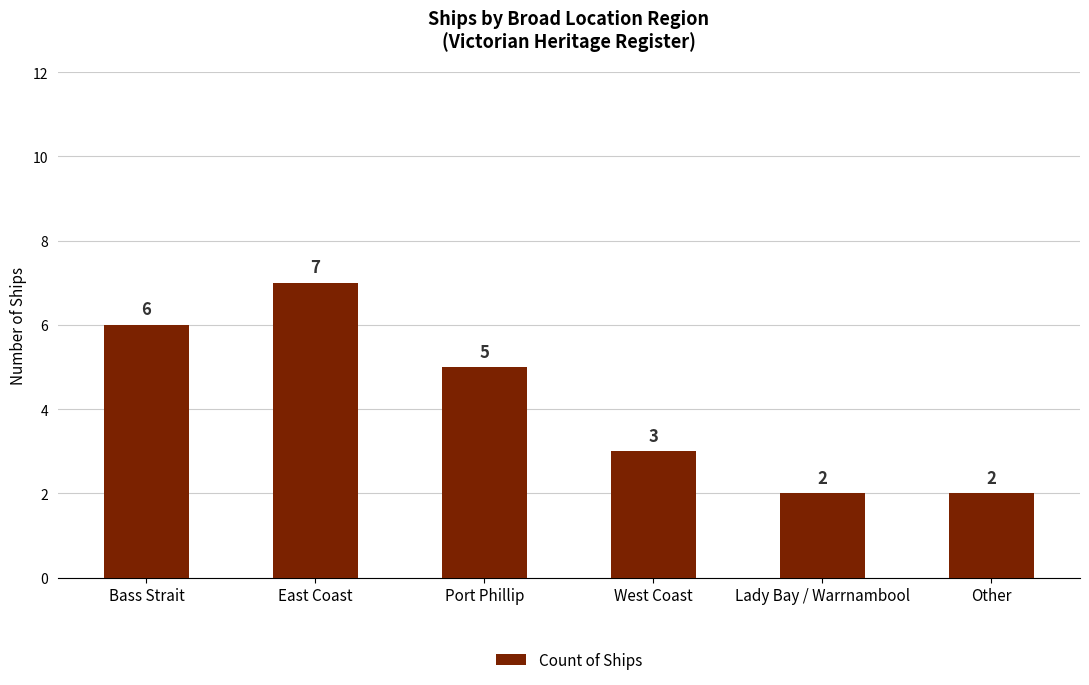

The chart shows a value of 2 at Lady Bay / Warrnambool. True or false?

True